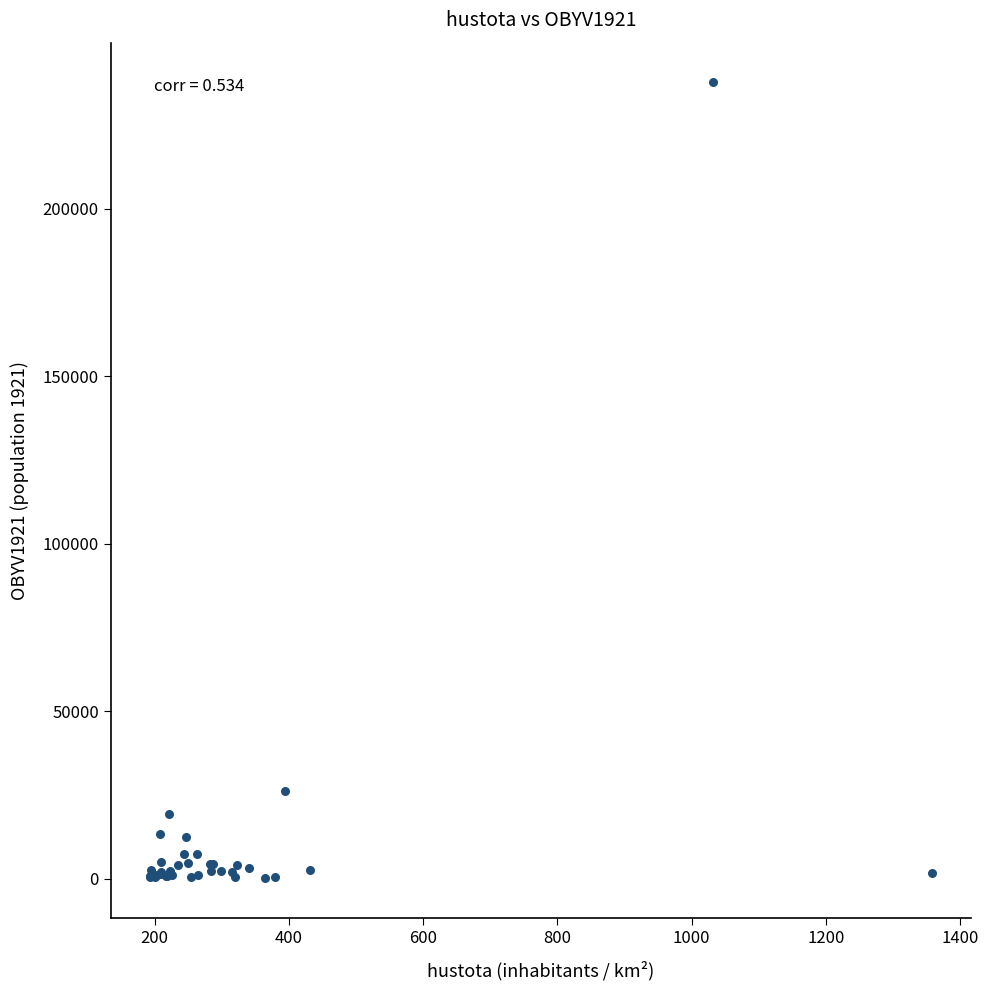

What Y value in the scatter plot is closest to 118906?

25993